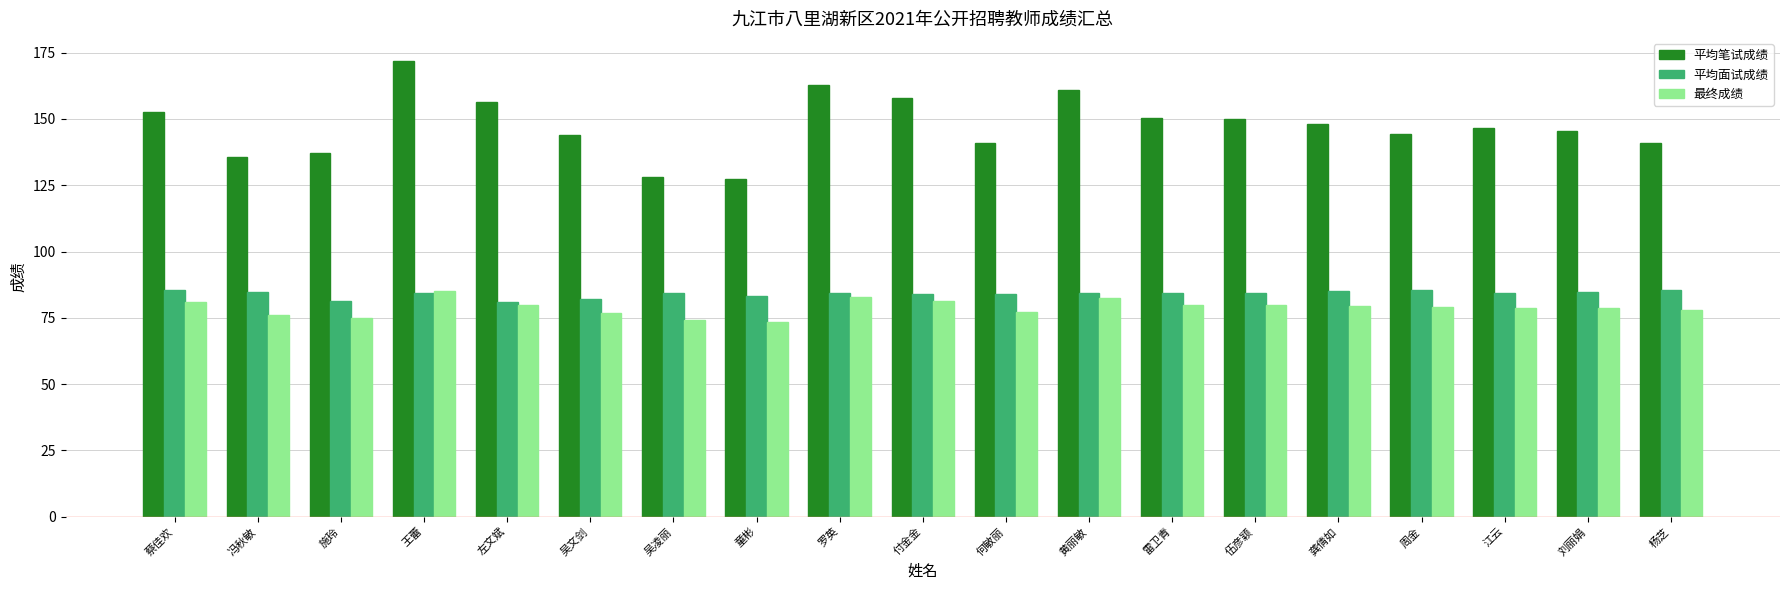

What is the value of the 平均面试成绩 bar at the 4th from the left?

84.3